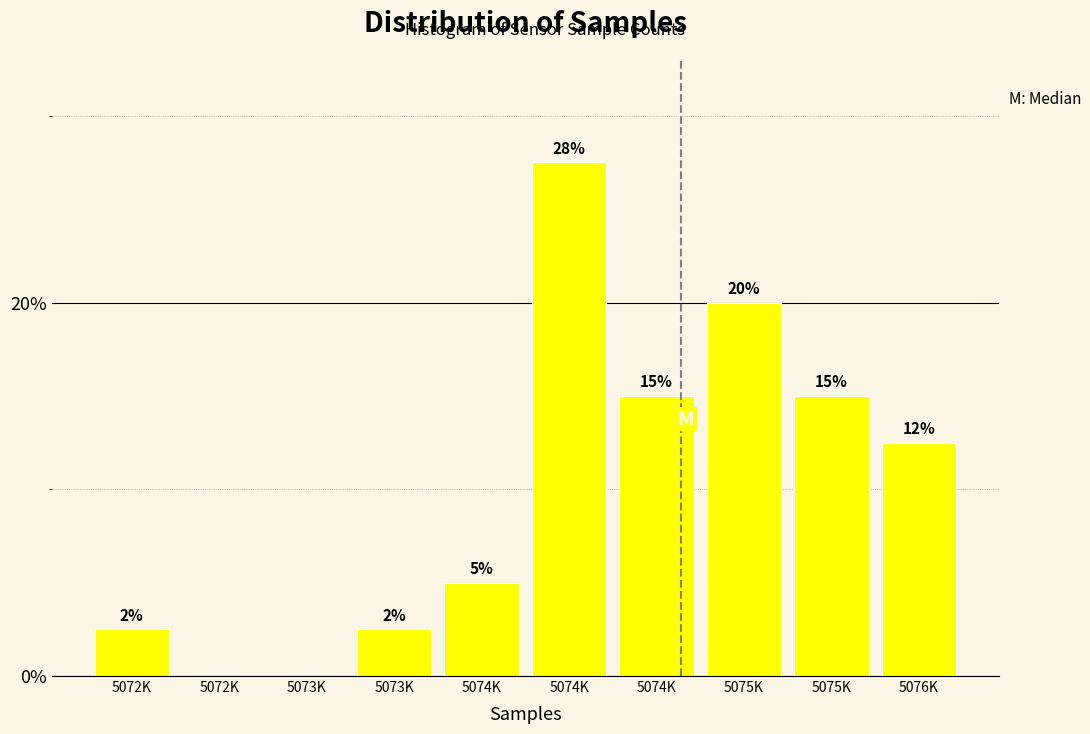

Count the number of values greater than 12.

5